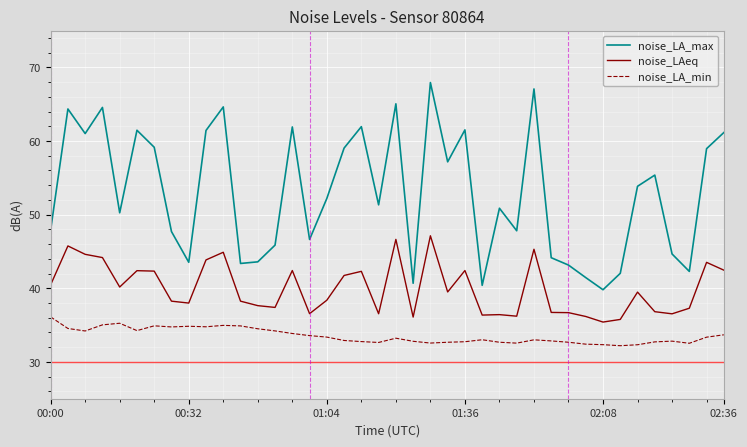

What is the difference between the maximum and minimum values in the noise_LA_min series?

3.9